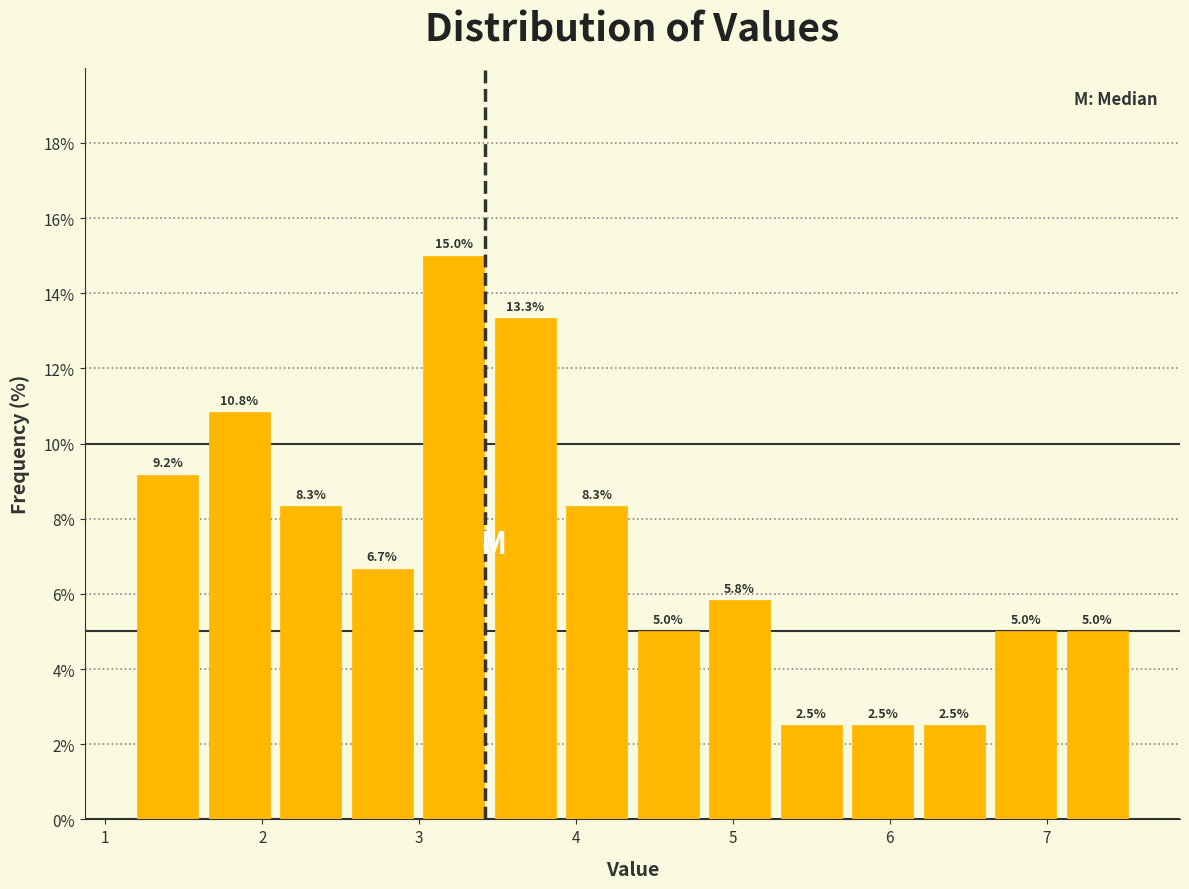

What is the height of the bar covering 7.1 to 7.6 on the x-axis? The bar edges are not printed on the chart, so give them approximately, as read against the axis.

5.0